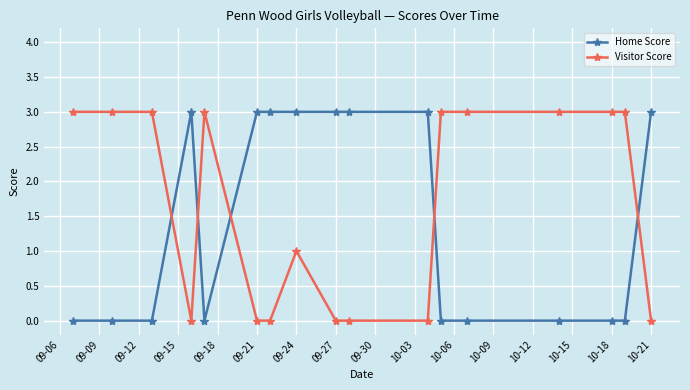

At how many categories does at least one series exceed 2?

17